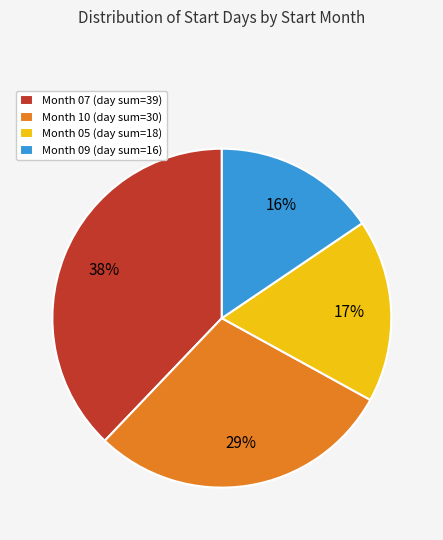

Which slice is the smallest?

Month 09 (day sum=16)